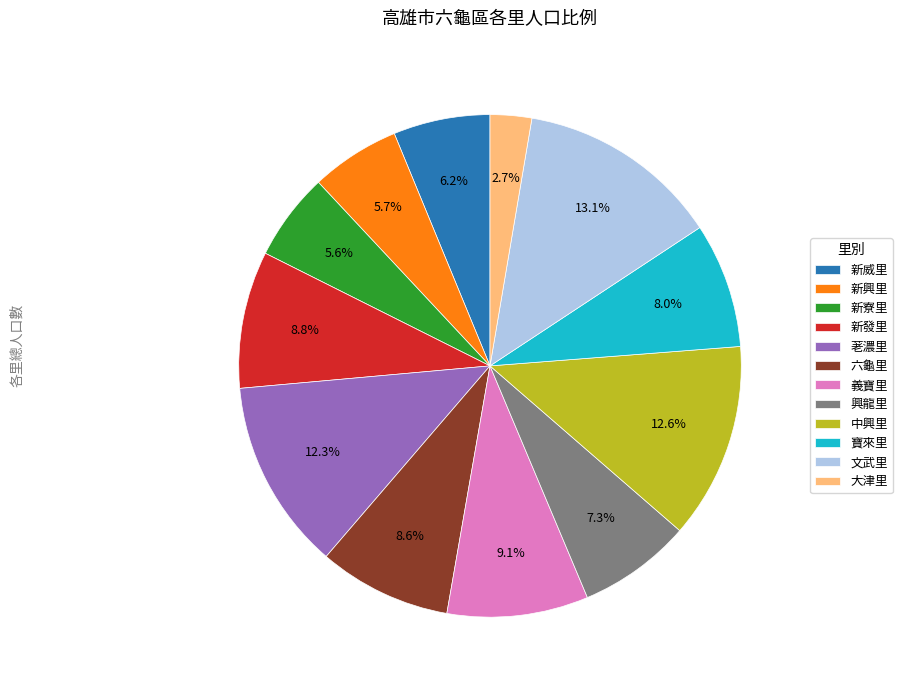

What percentage is the 中興里 slice, to the nearest percent?

13%